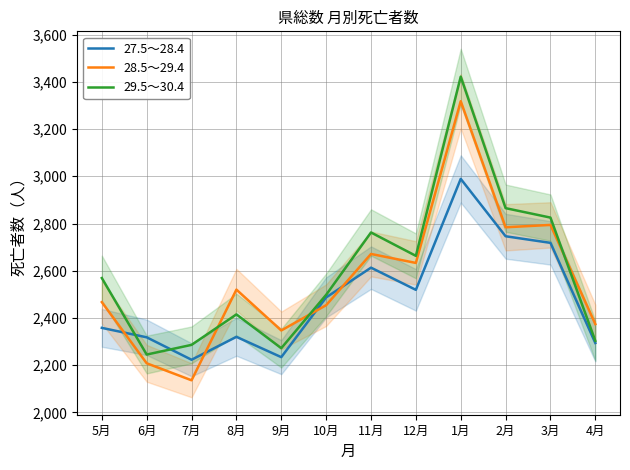

What position from the right is 3月?

2